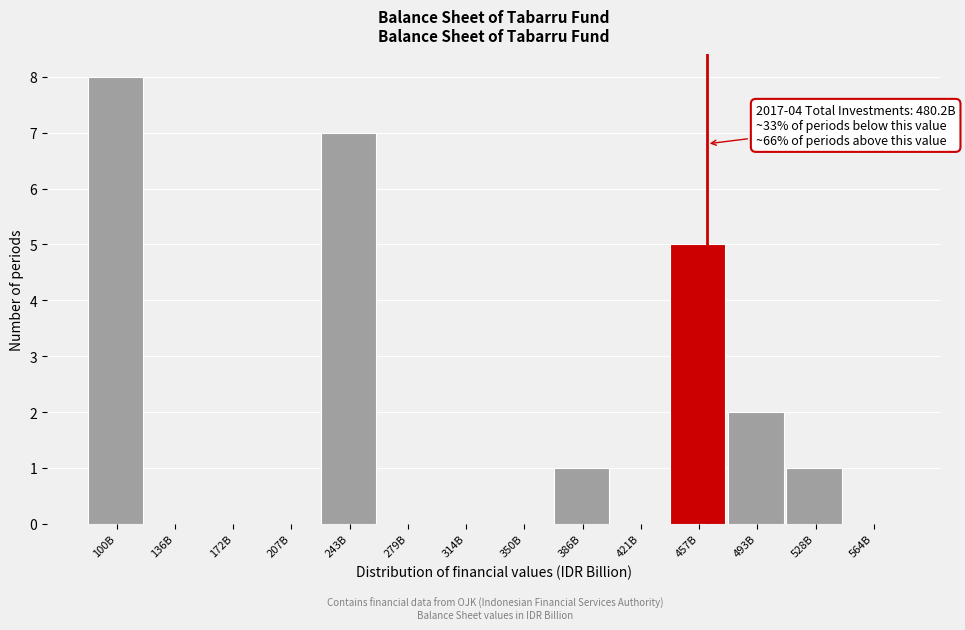

Reading left to right, list all the values displayed in this chart.

100B=8	136B=0	172B=0	207B=0	243B=7	279B=0	314B=0	350B=0	386B=1	421B=0	457B=5	493B=2	528B=1	564B=0